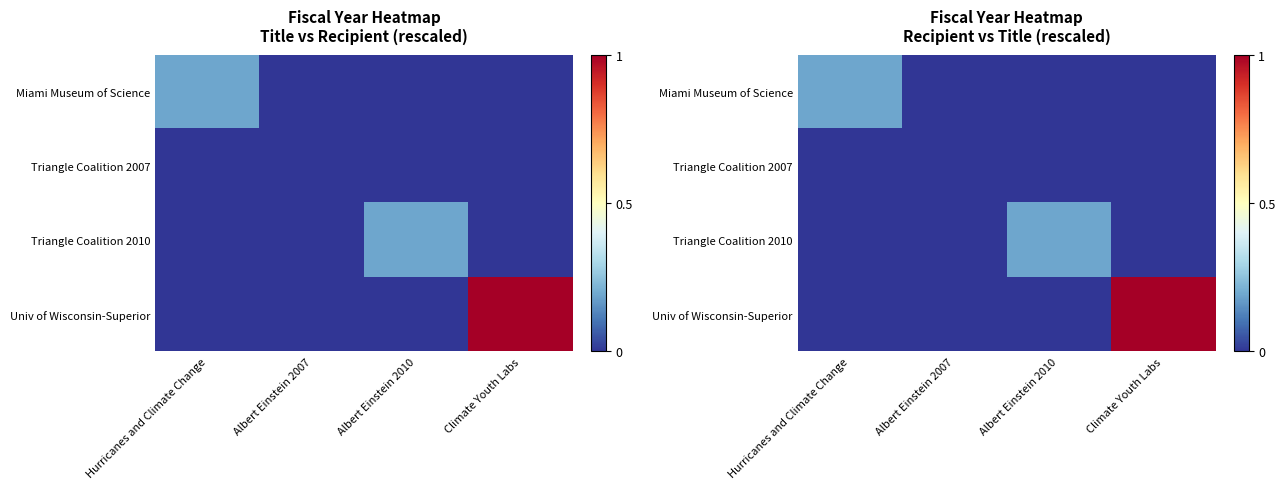

Which label corresponds to the smallest value in the chart?

Albert Einstein 2007